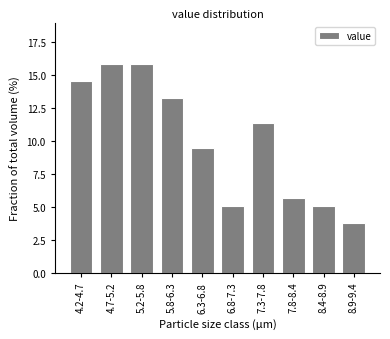

Reading right to left, list all the values displayed in this chart.

3.8	5.1	5.7	11.4	5.1	9.5	13.3	15.8	15.8	14.6